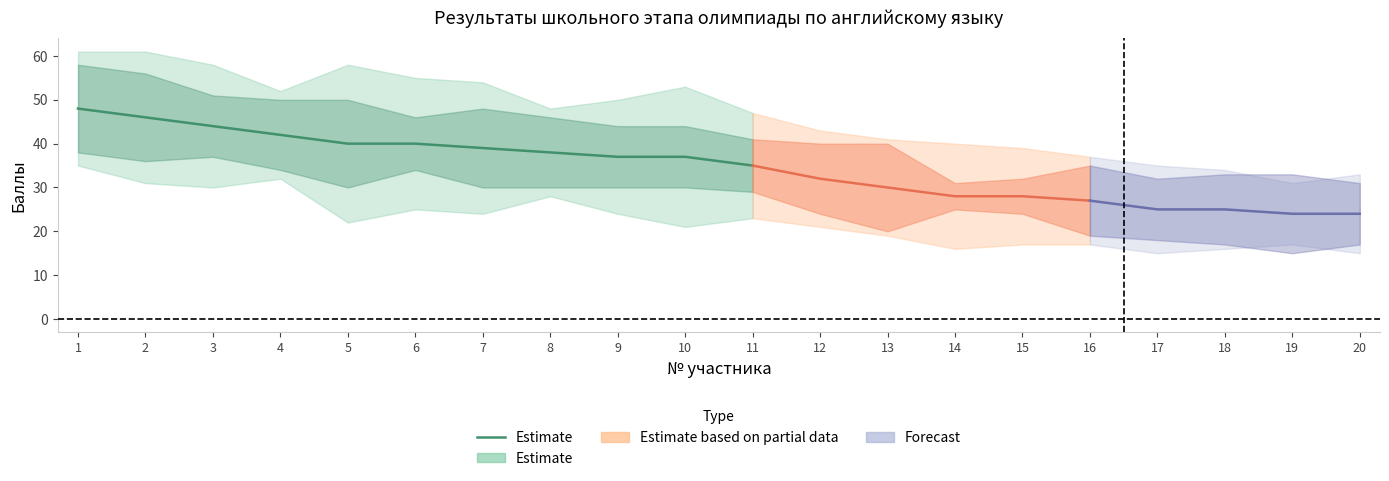

Approximately how many times larger is the value at 1 compared to 10?

1.3